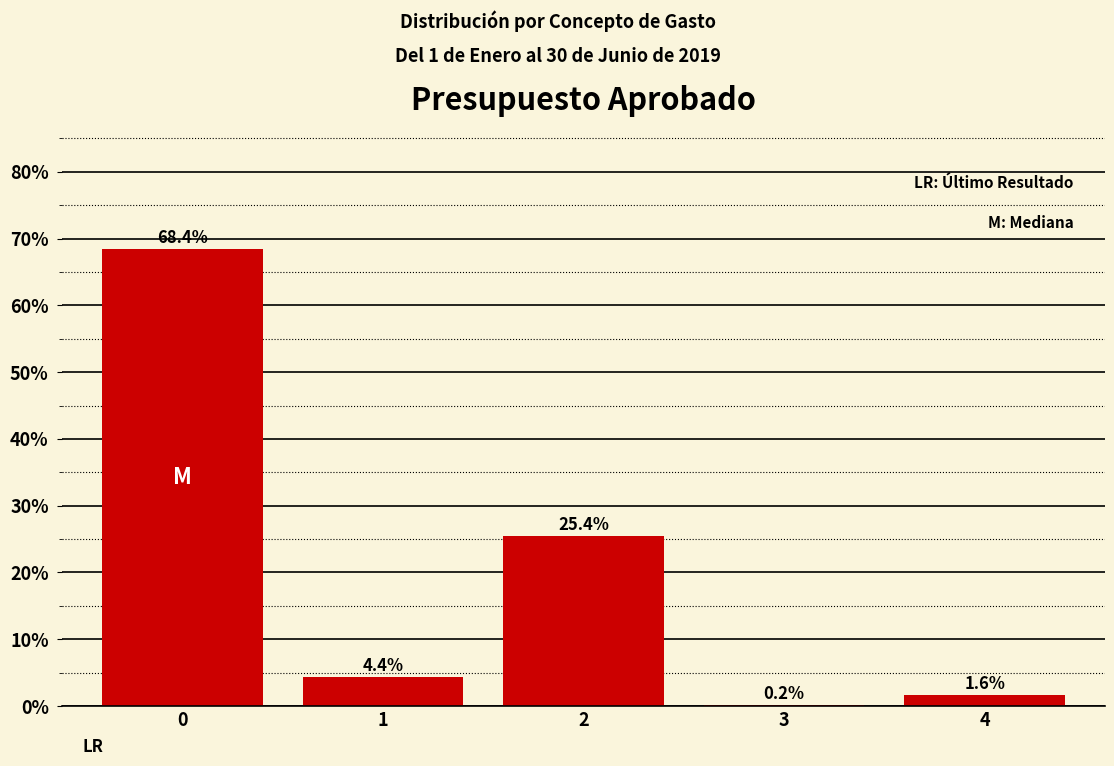

Reading left to right, what are all the values shown in this chart?

0=68.4	1=4.4	2=25.4	3=0.2	4=1.6